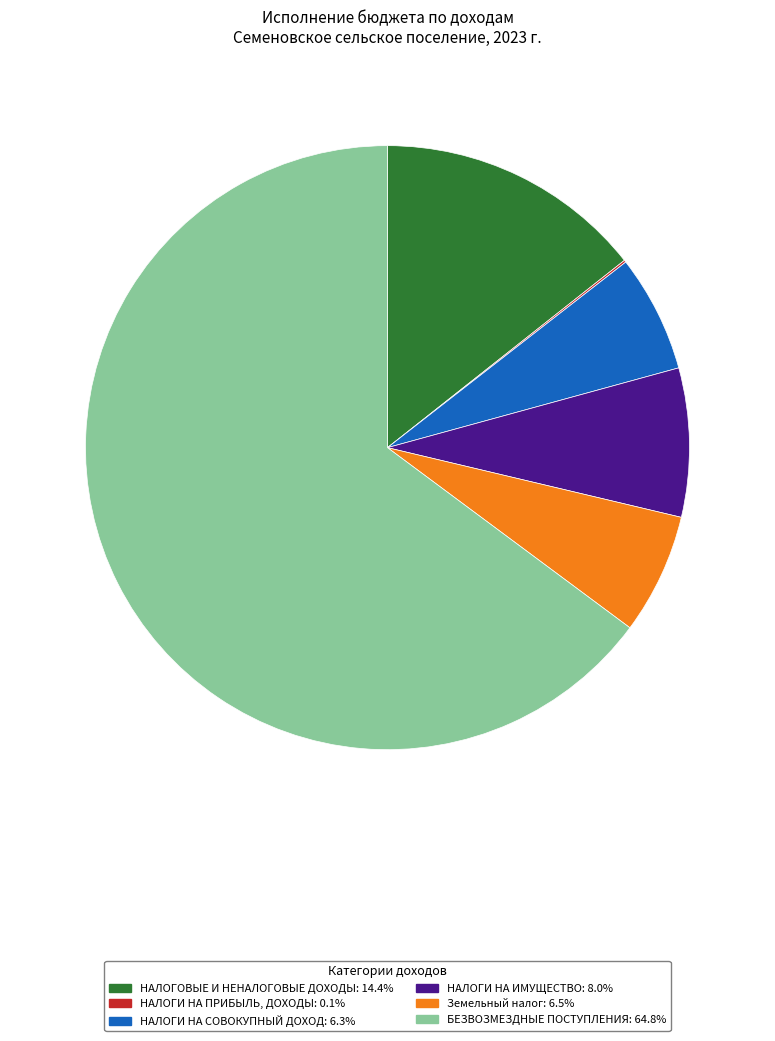

Which category has the biggest portion of the pie?

БЕЗВОЗМЕЗДНЫЕ ПОСТУПЛЕНИЯ